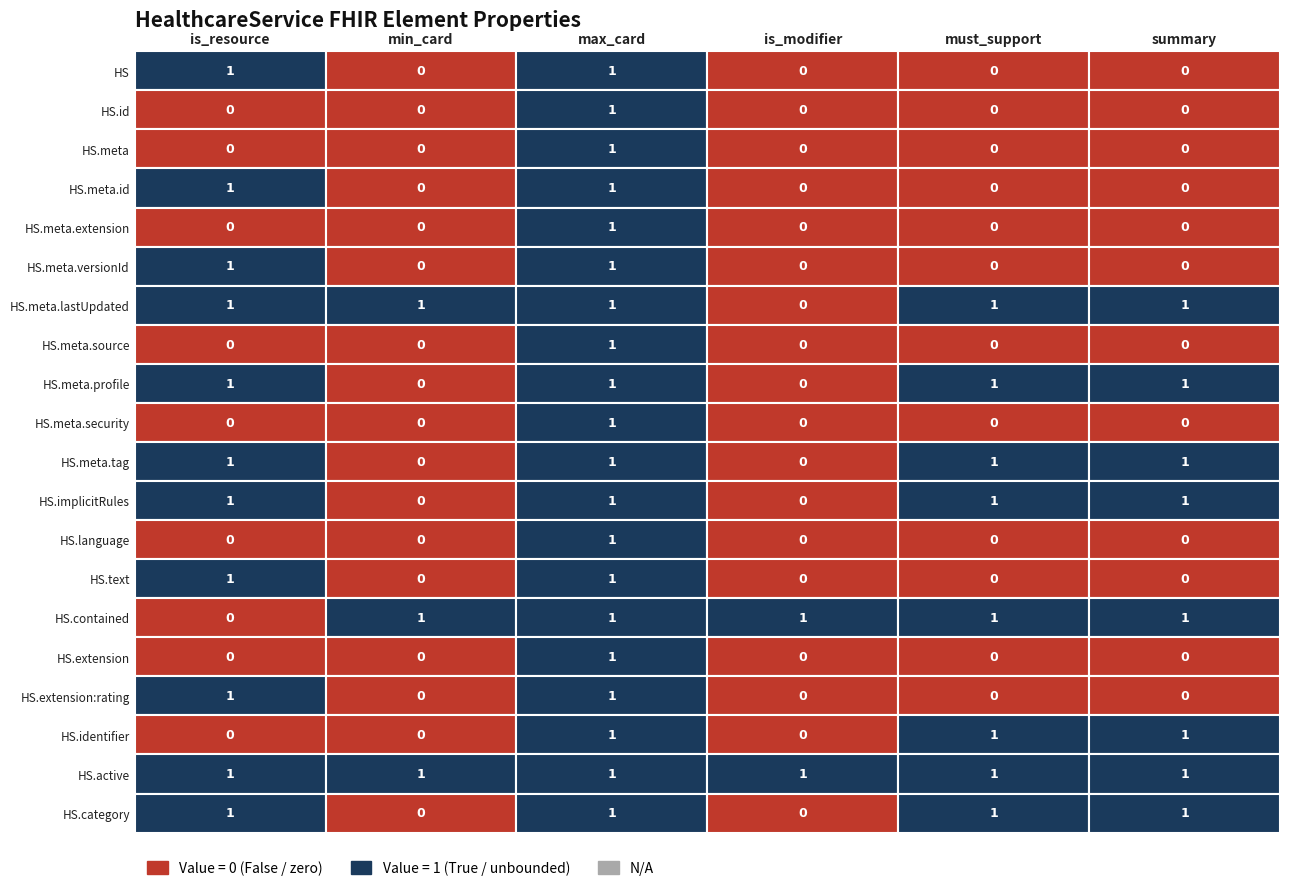

The is_modifier series shows 0 at HealthcareService.meta.lastUpdated. True or false?

True